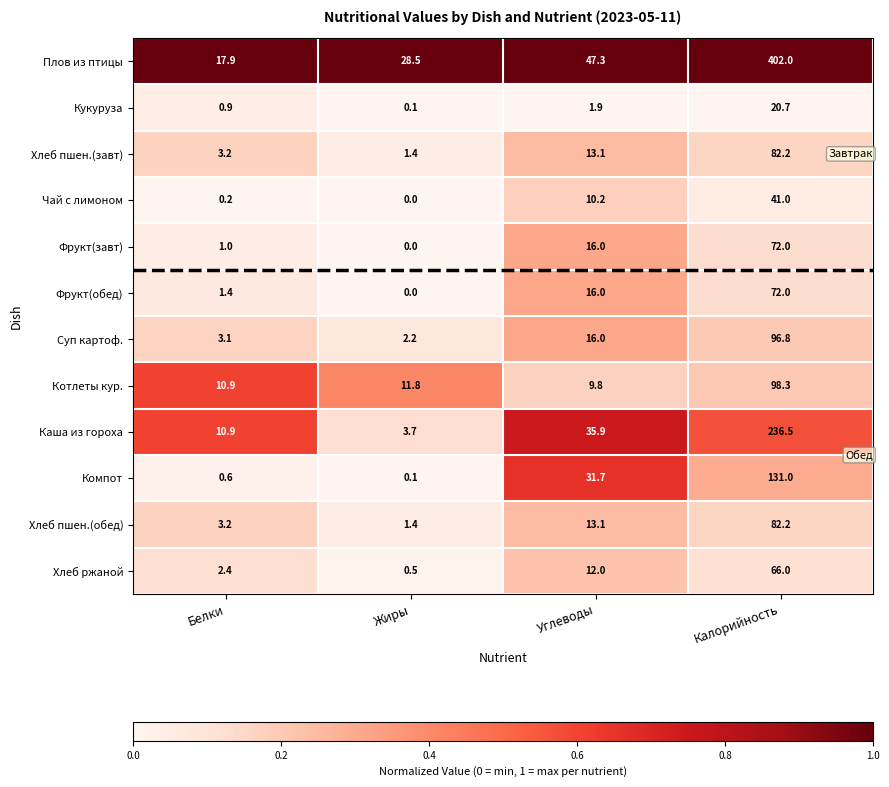

The Хлеб пшен.(завт) series shows 23.1 at Углеводы. True or false?

False